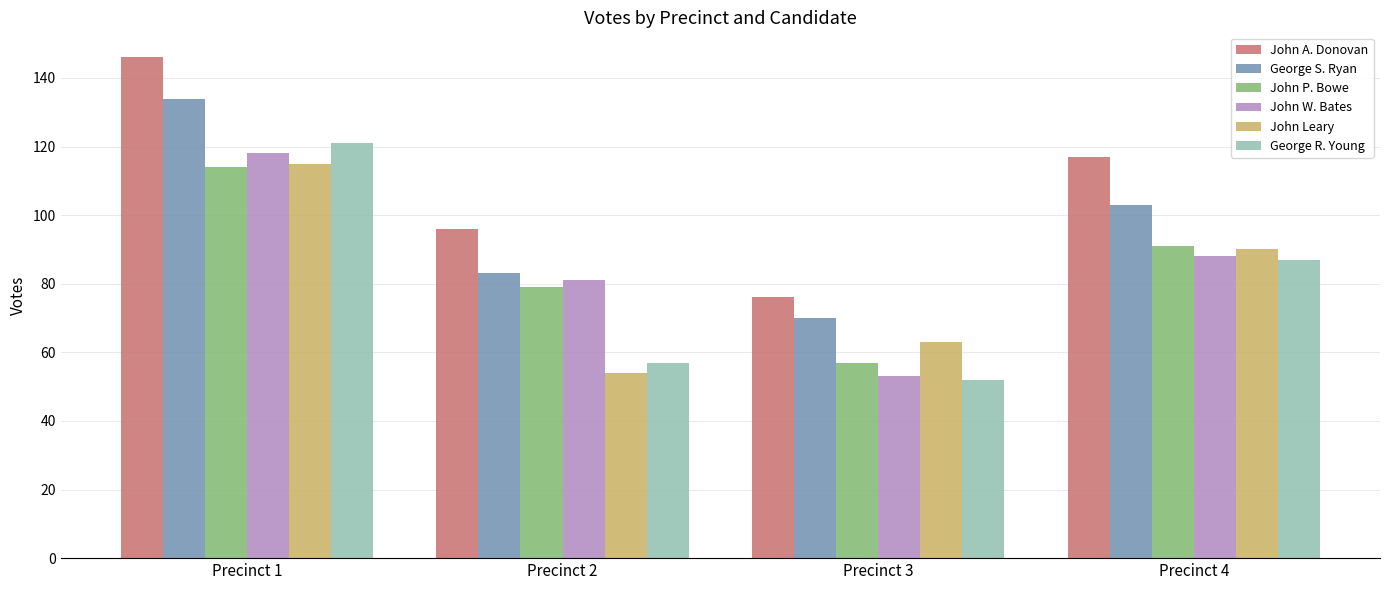

Reading right to left, what are all the values shown in this chart?

John A. Donovan: Precinct 4=117	Precinct 3=76	Precinct 2=96	Precinct 1=146
George S. Ryan: Precinct 4=103	Precinct 3=70	Precinct 2=83	Precinct 1=134
John P. Bowe: Precinct 4=91	Precinct 3=57	Precinct 2=79	Precinct 1=114
John W. Bates: Precinct 4=88	Precinct 3=53	Precinct 2=81	Precinct 1=118
John Leary: Precinct 4=90	Precinct 3=63	Precinct 2=54	Precinct 1=115
George R. Young: Precinct 4=87	Precinct 3=52	Precinct 2=57	Precinct 1=121